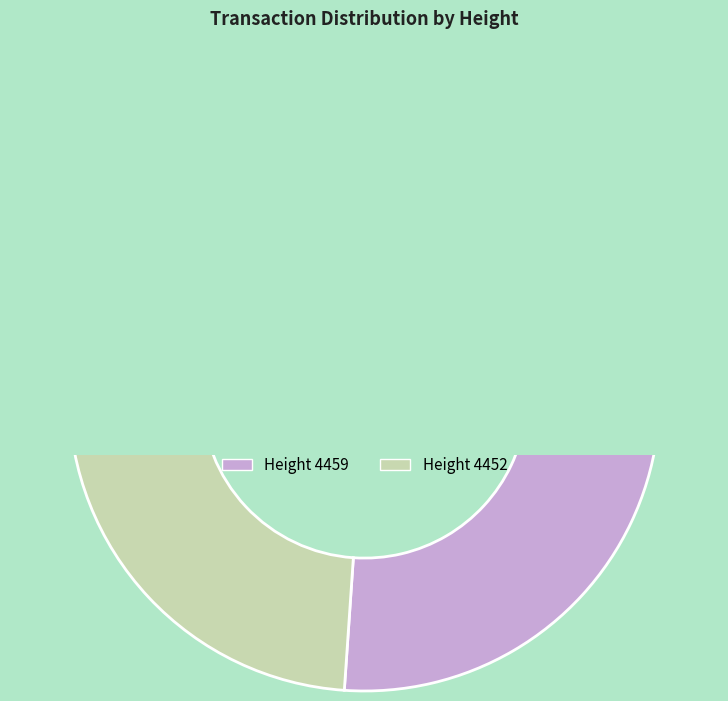

What is the largest slice in the pie chart?

4459